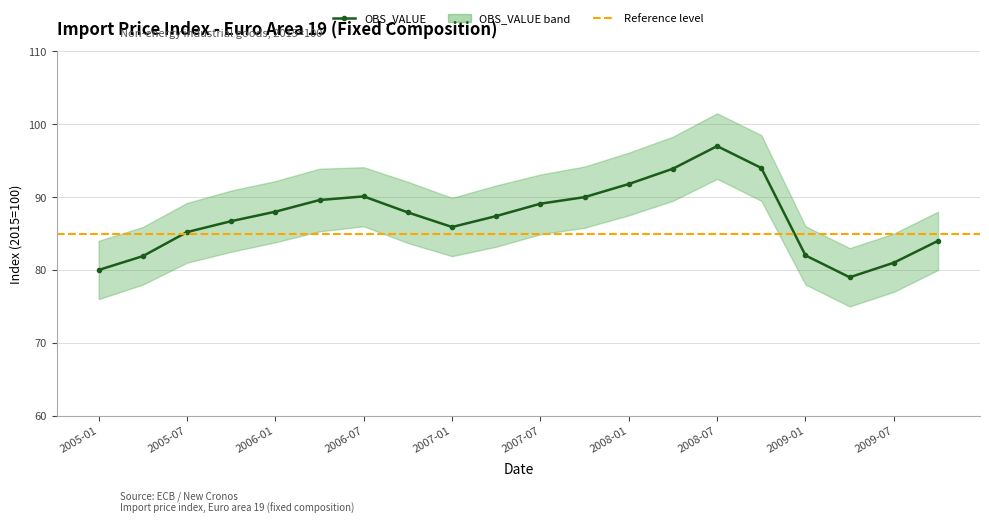

True or false: lower_band and upper_band intersect in this chart.

False